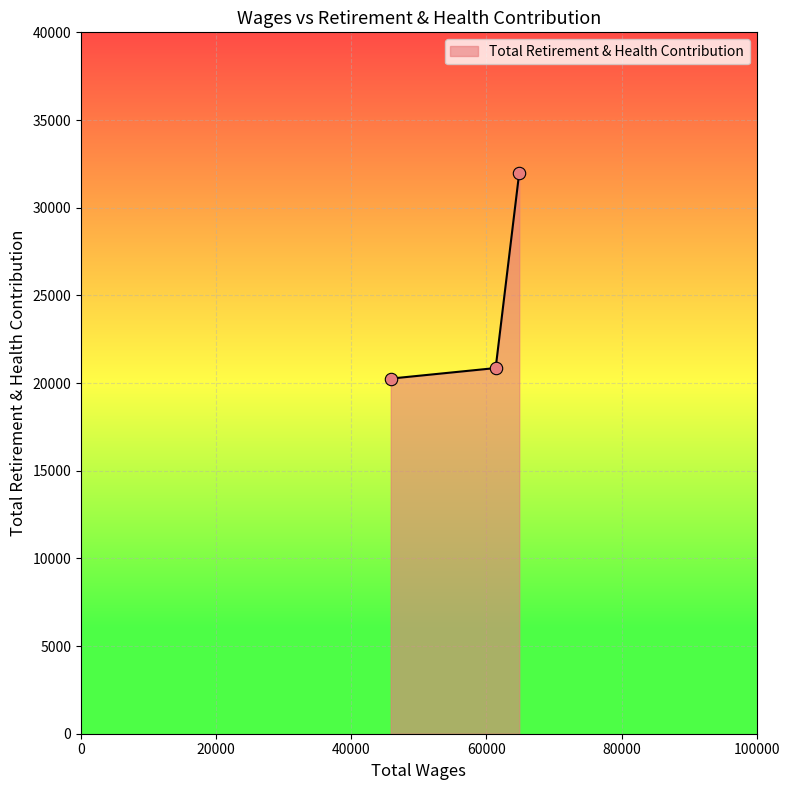

What is the minimum value shown in the chart?

20253